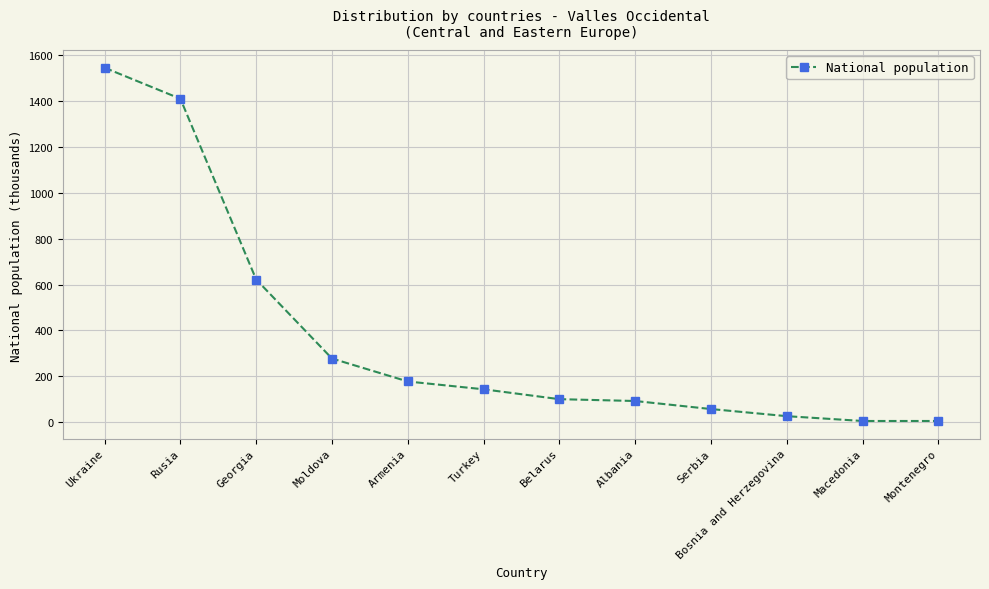

Reading right to left, transcribe all the data shown in this chart.

6	6	27	58	93	101	144	178	278	622	1409	1544